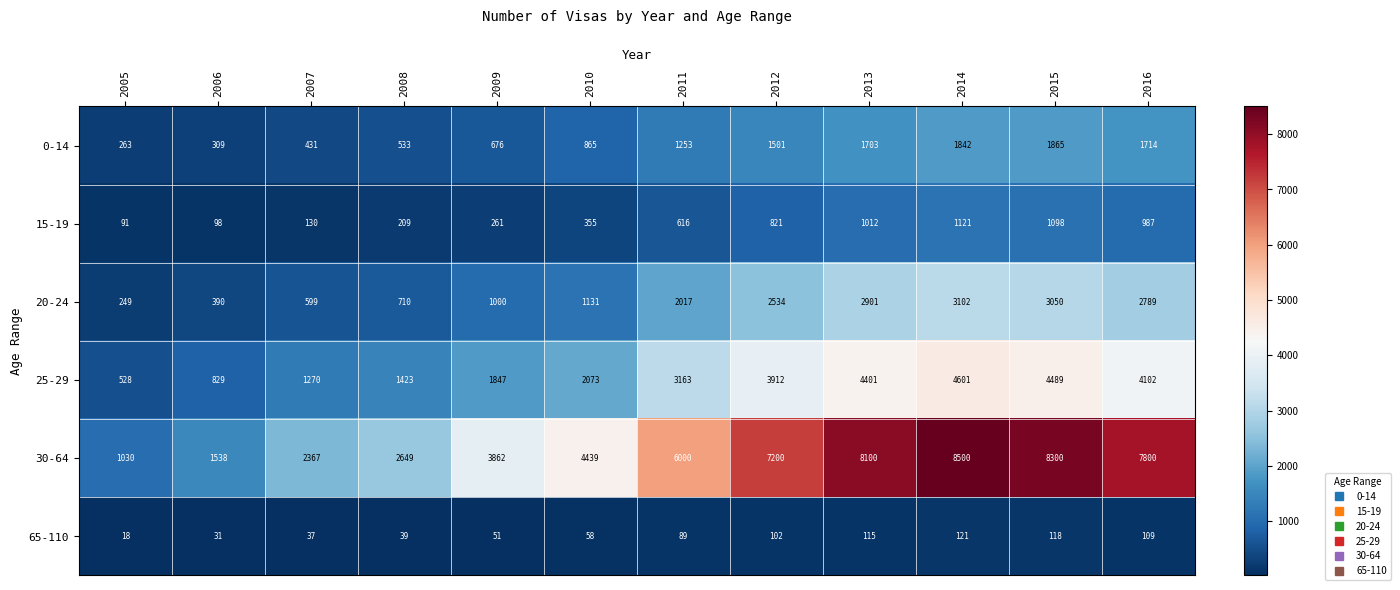

How many series are shown in this chart?

6